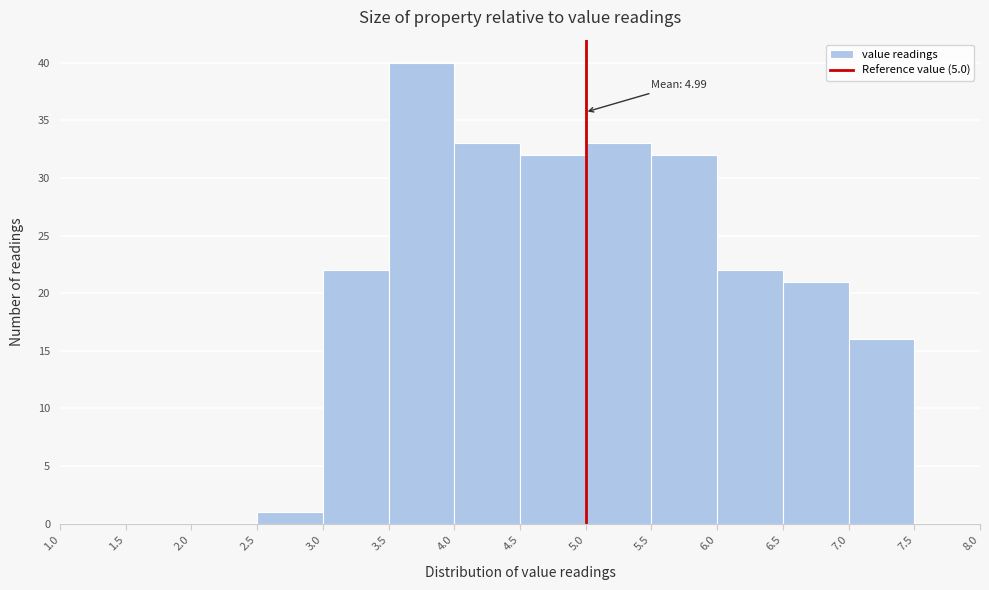

Over which range of the x-axis is the bar tallest?

3.5 to 4.0